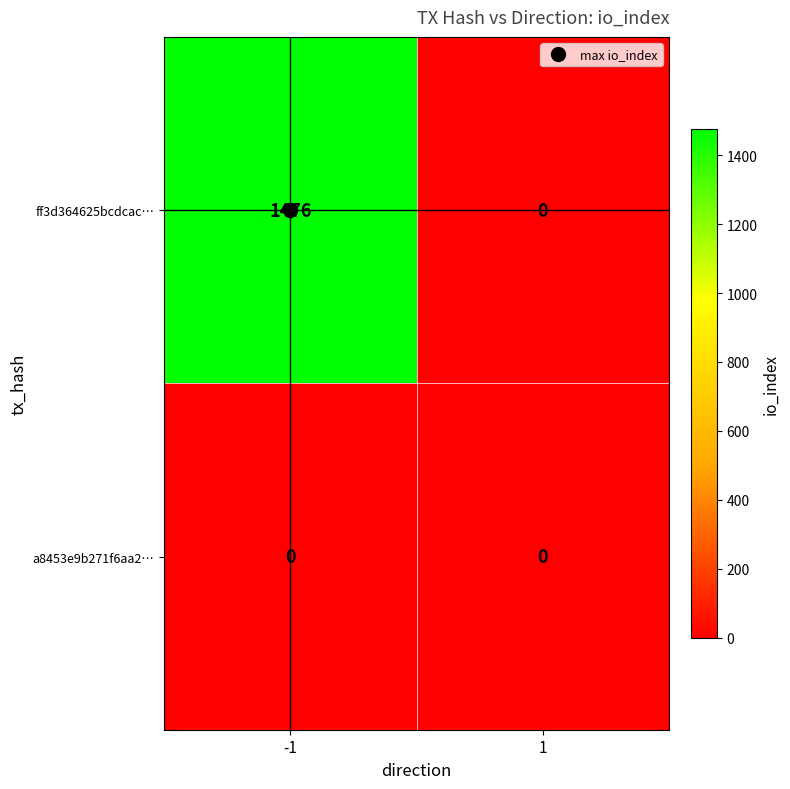

At which category is the sum across all series the highest?

-1